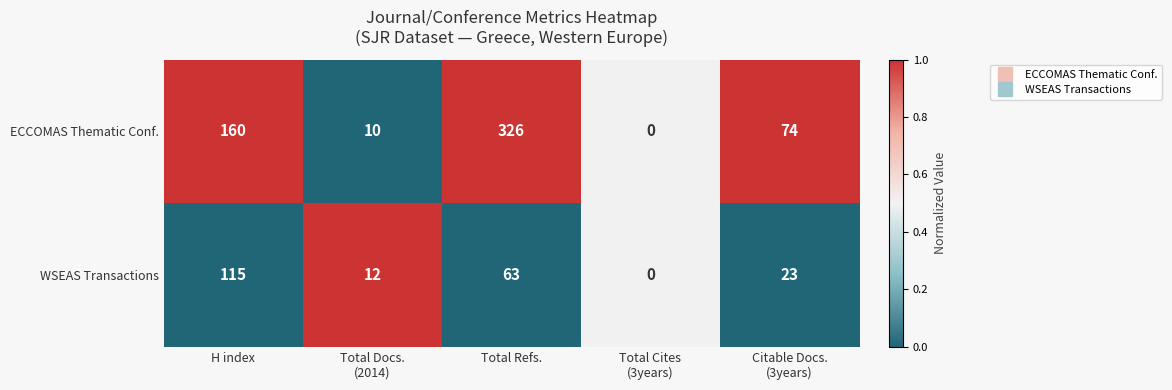

Which series has the largest total across all categories?

ECCOMAS Thematic Conf.